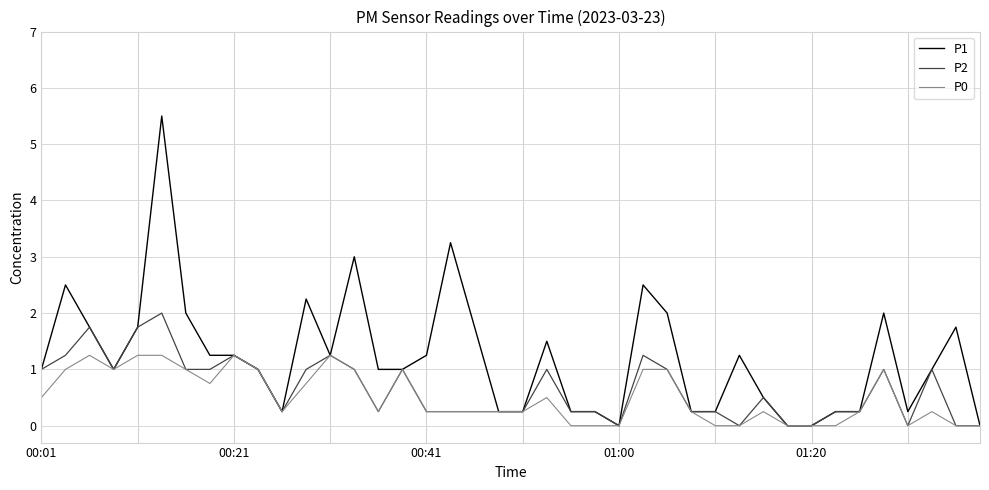

Rank the series by their maximum value, from lowest to highest.

P0, P2, P1